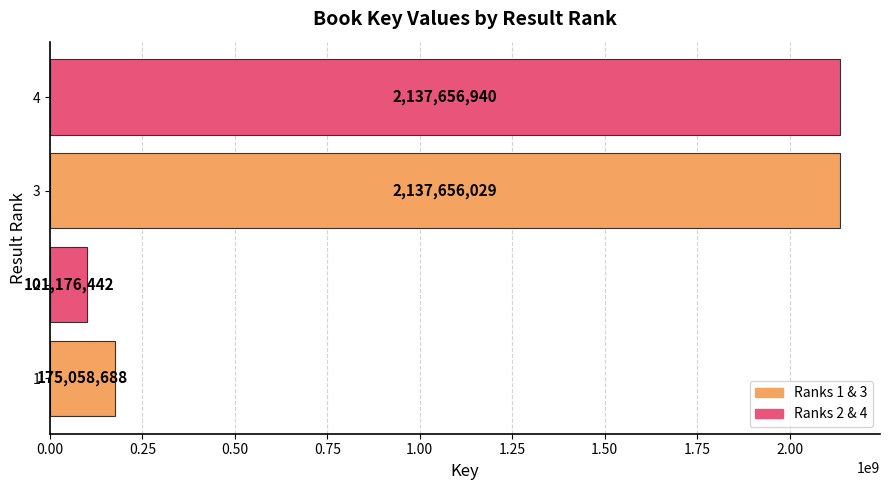

What is the approximate value at 2, to the nearest 50?

101176450